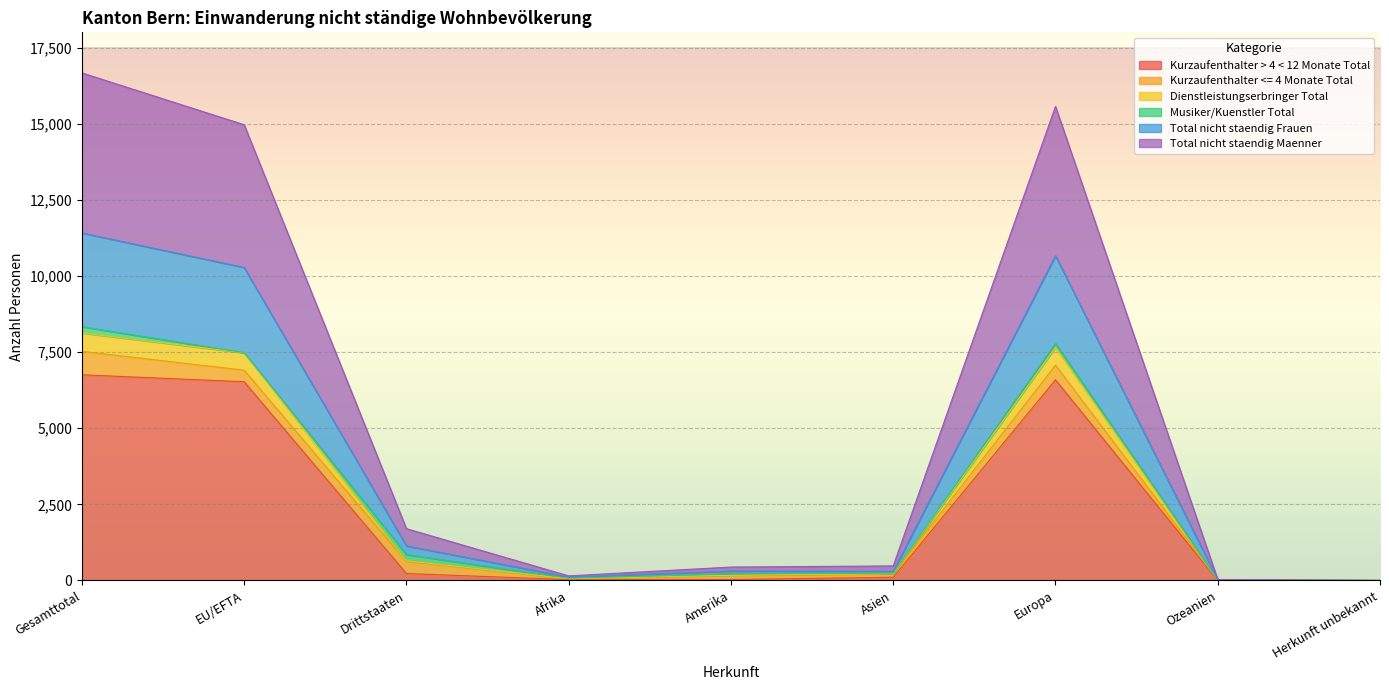

True or false: Total nicht staendig Frauen and Kurzaufenthalter > 4 < 12 Monate Total intersect in this chart.

False